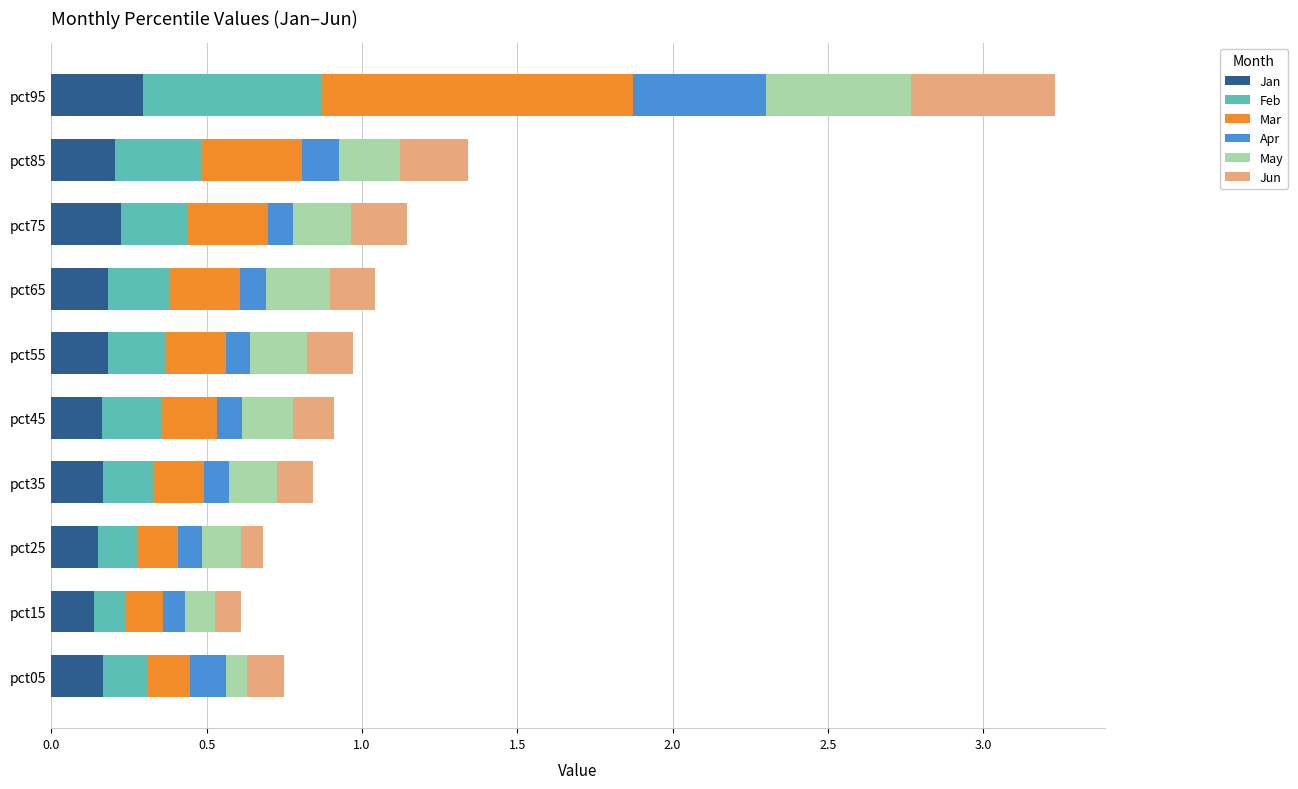

Which category has the highest value in the Jan series?

pct95